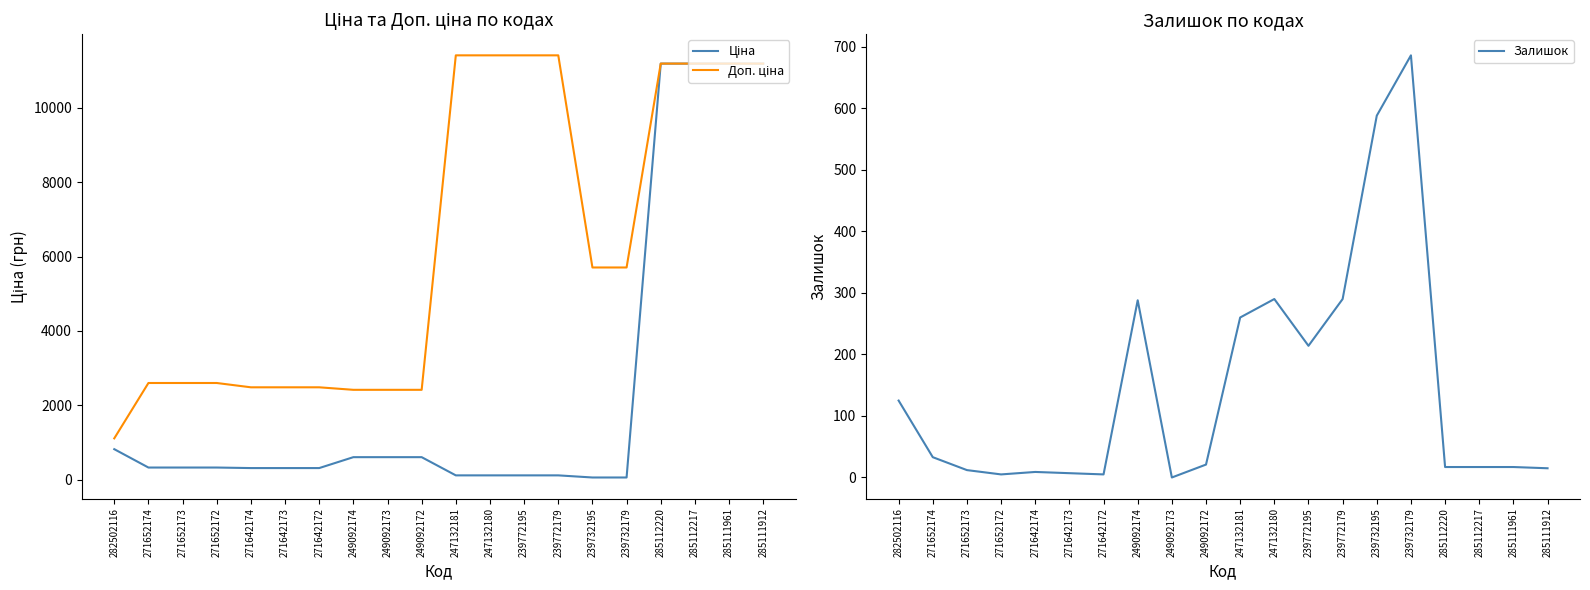

True or false: Доп. ціна has a value of 711.6 at 282502116.

False